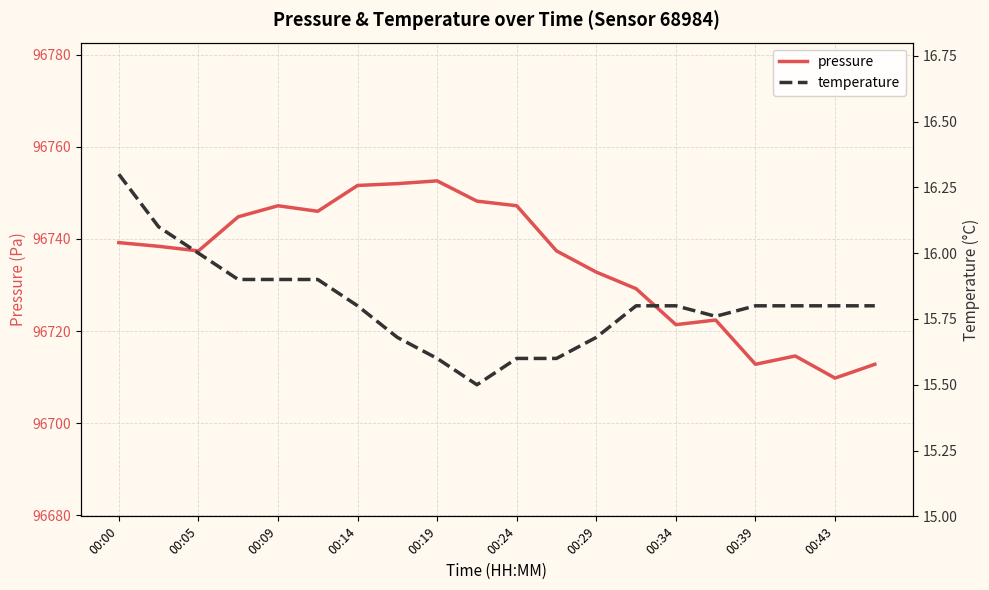

The pressure series shows 96737.4 at 00:05. True or false?

True